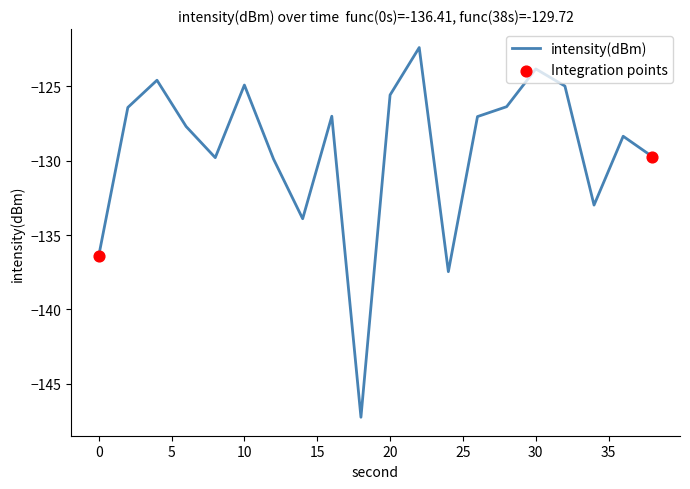

What is the maximum value shown in the chart?

-122.4